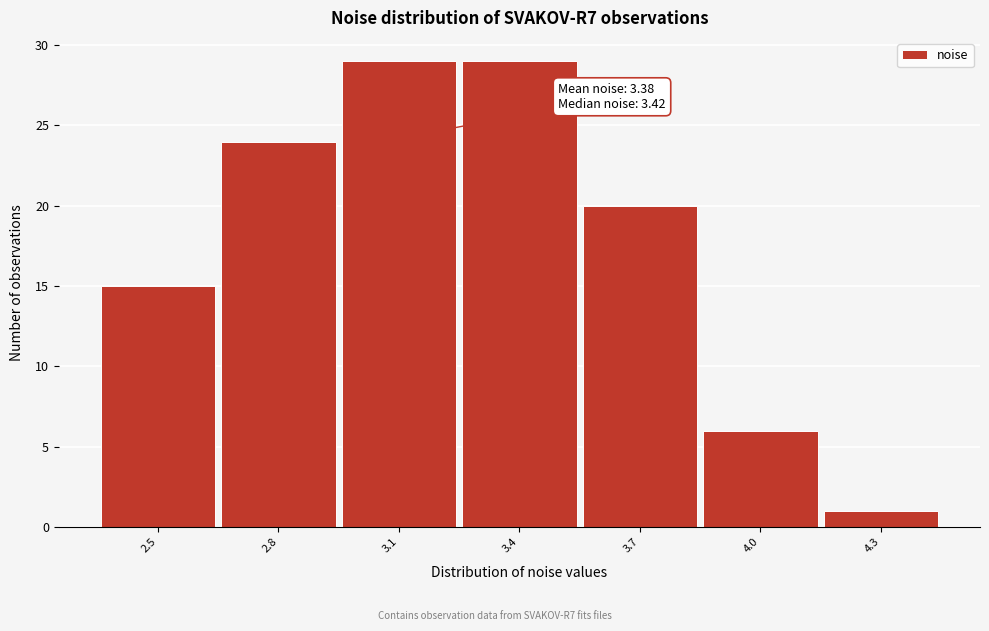

Reading left to right, list all the values displayed in this chart.

15	24	29	29	20	6	1